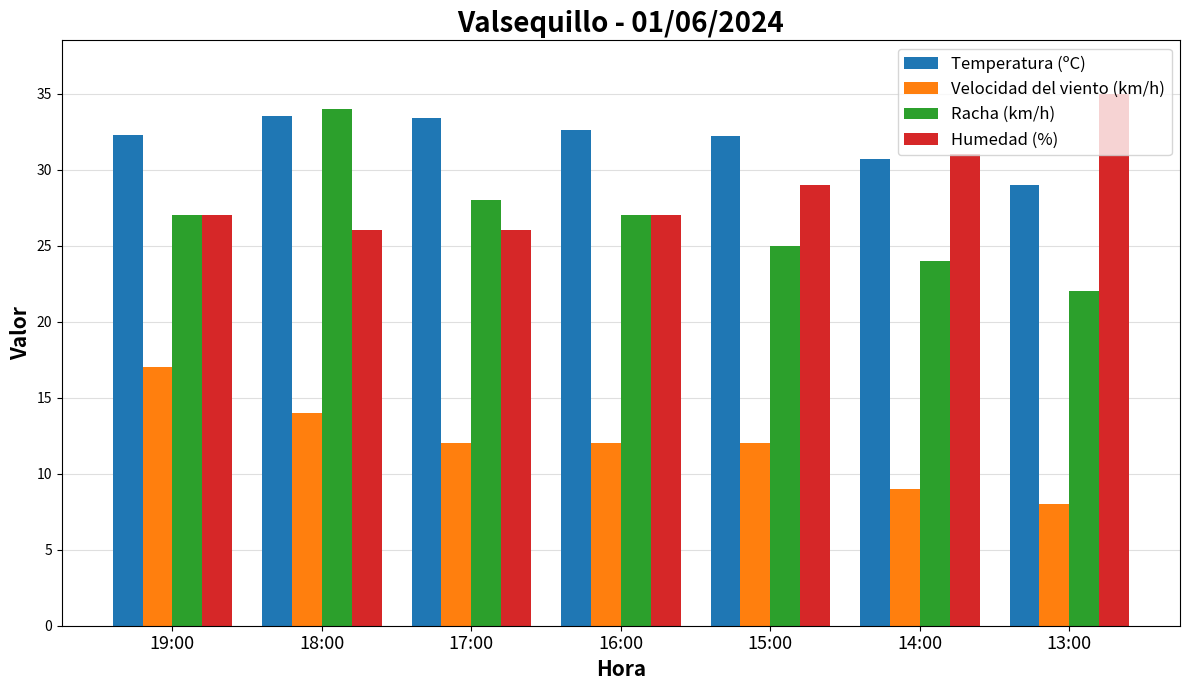

What position from the left is 17:00?

3